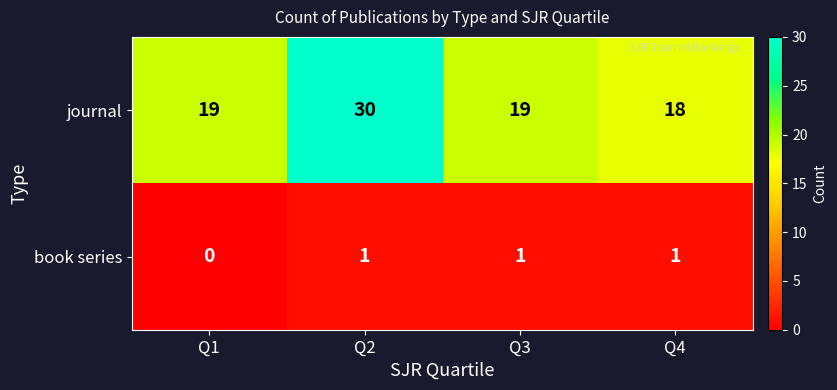

At which label is book series closest to 0?

Q1